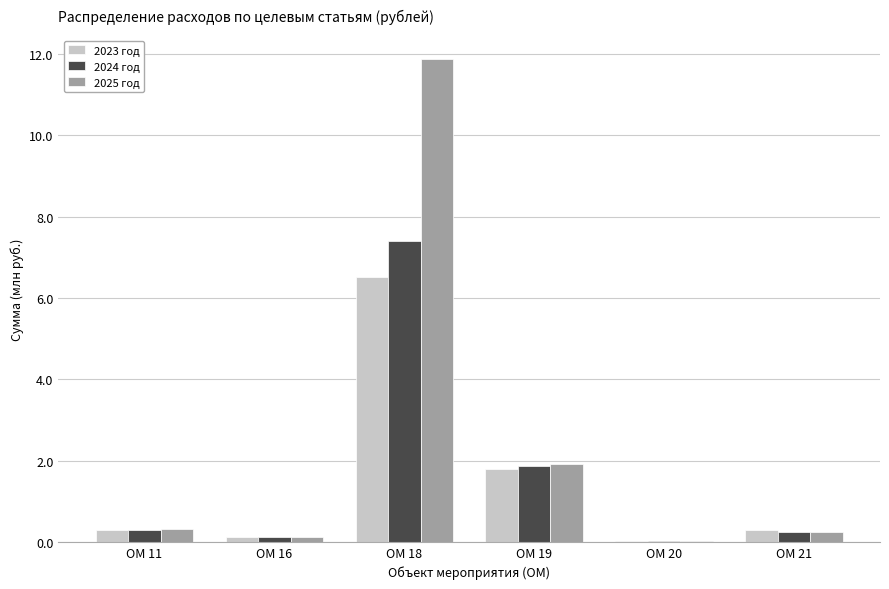

What is the approximate value of 2023 год at ОМ 19?

1.8